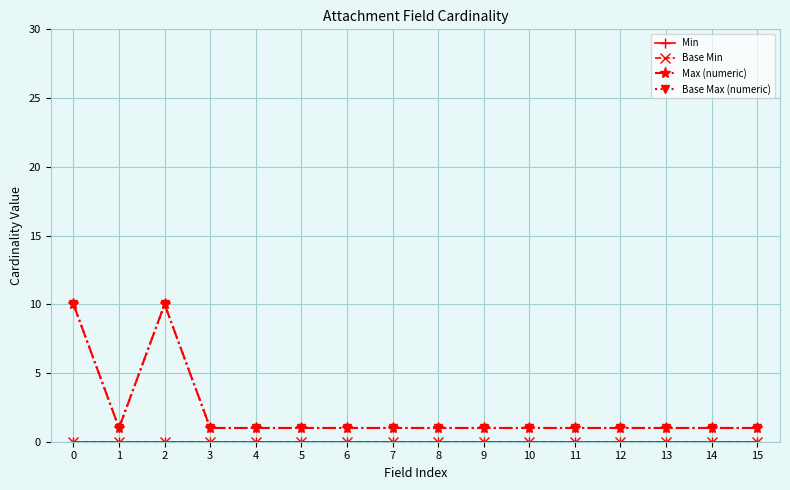

Reading right to left, transcribe all the data shown in this chart.

Min: 0	0	0	0	0	0	0	0	0	0	0	0	0	0	0	0
Base Min: 0	0	0	0	0	0	0	0	0	0	0	0	0	0	0	0
Max (numeric): 1	1	1	1	1	1	1	1	1	1	1	1	1	10	1	10
Base Max (numeric): 1	1	1	1	1	1	1	1	1	1	1	1	1	10	1	10